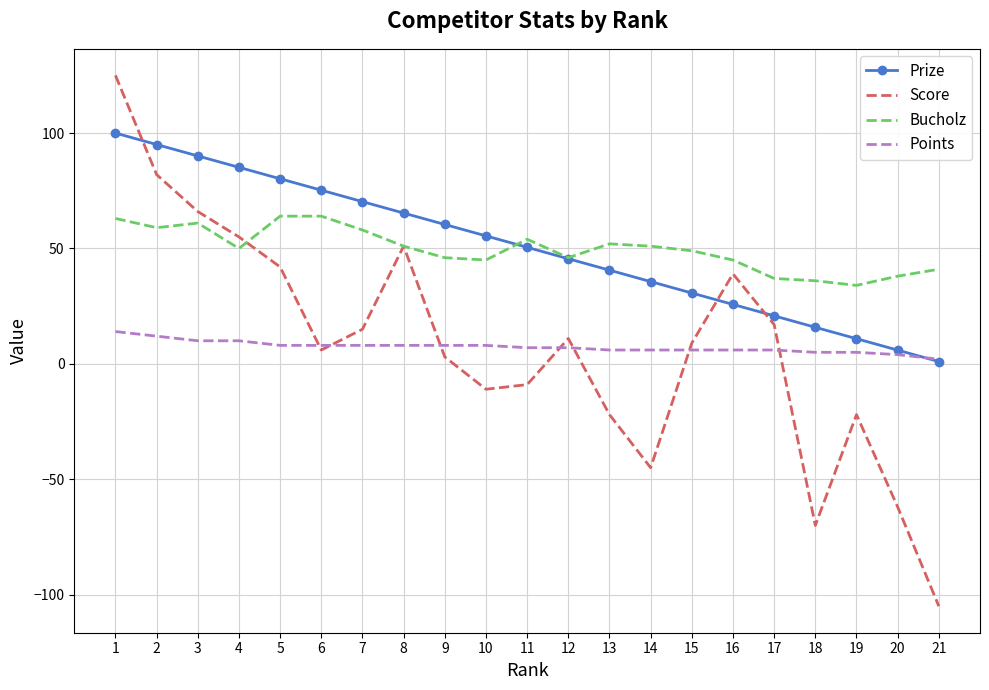

True or false: Score has more than 2 points higher than both neighbors.

True